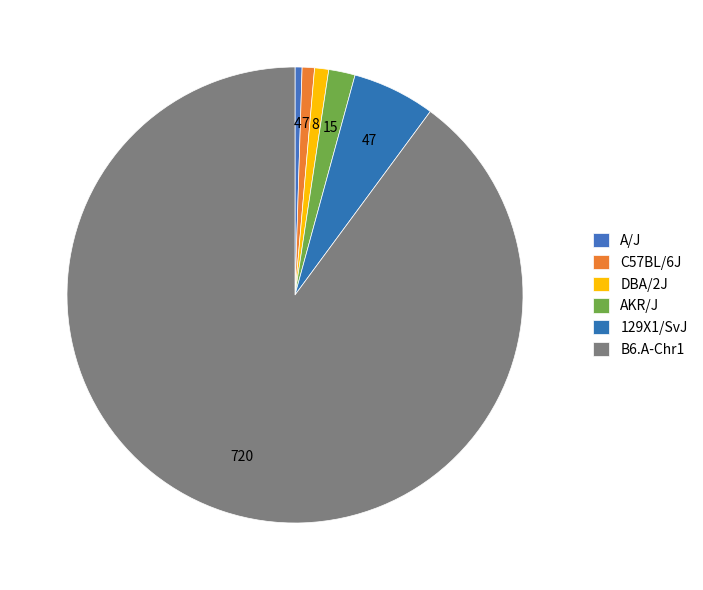

True or false: 129X1/SvJ accounts for 13% of the total.

False